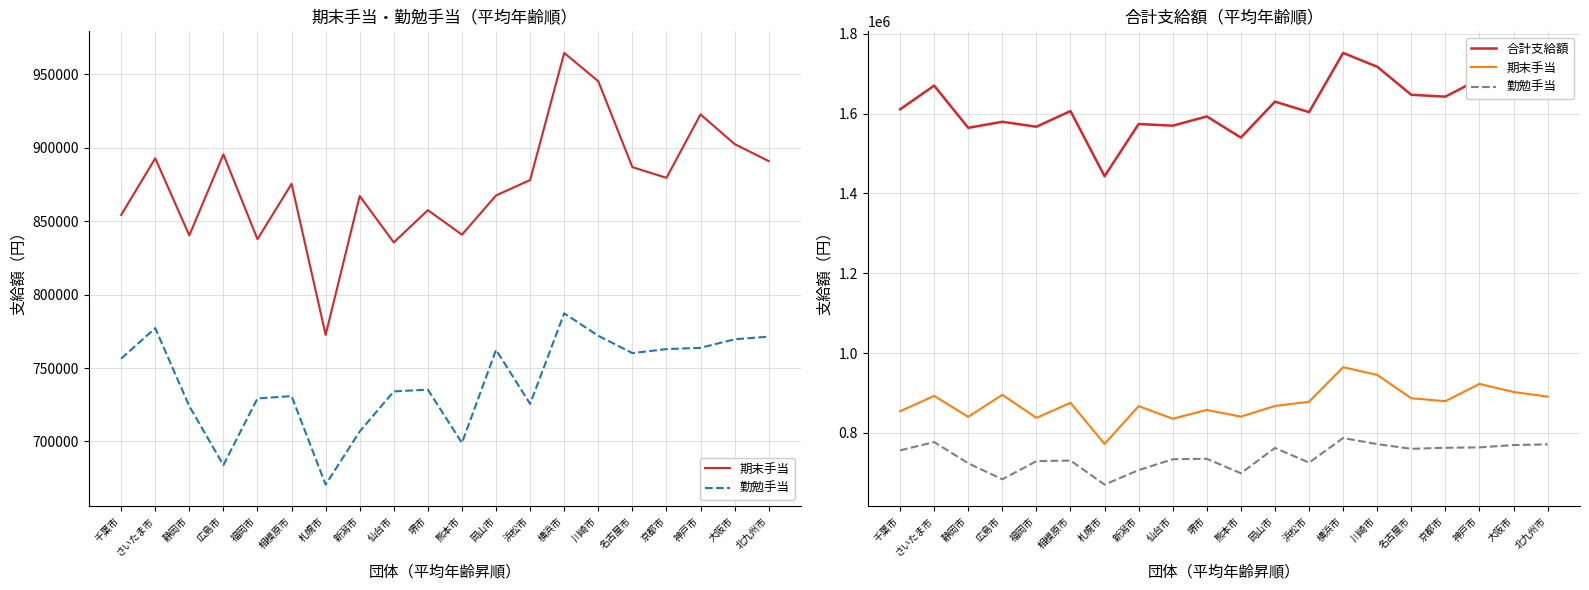

What is the spread (max minus min) of values at 相模原市?

875500